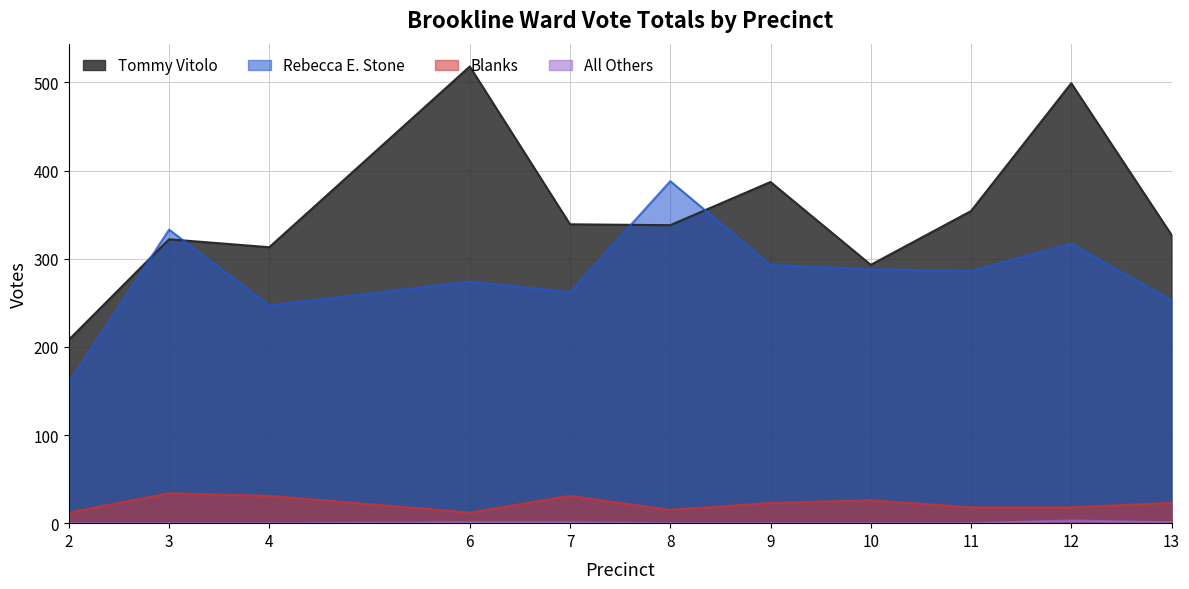

The value of Blanks at 13 is 23. True or false?

True